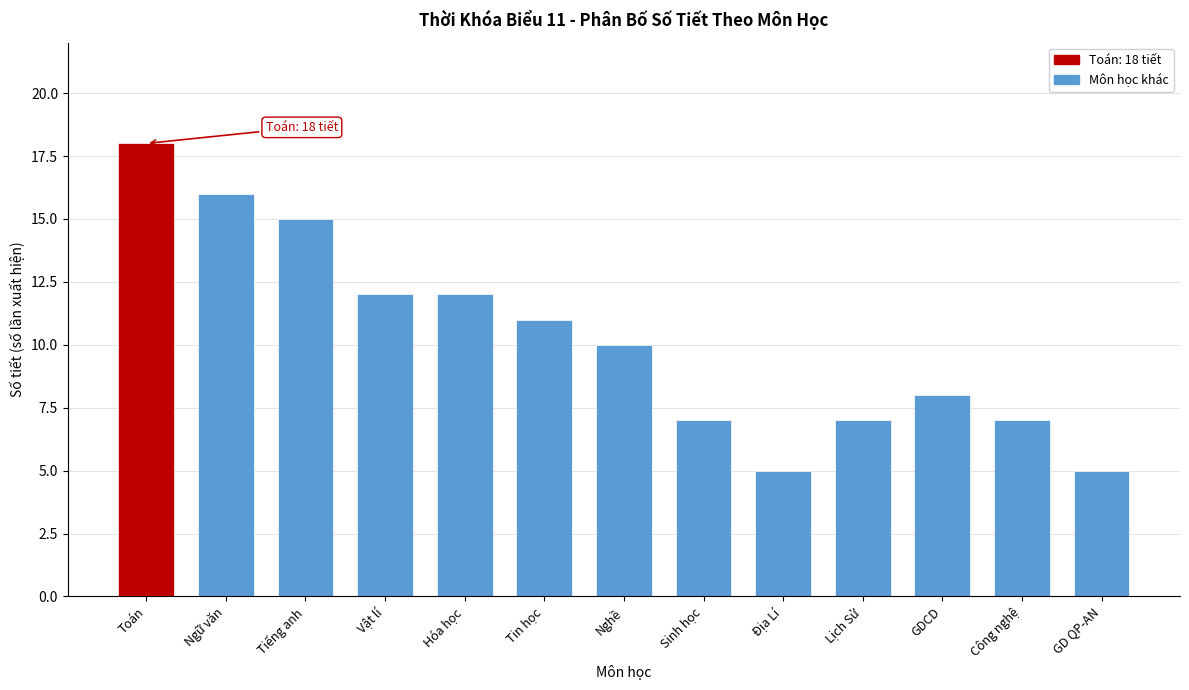

Reading right to left, what are all the values shown in this chart?

5	7	8	7	5	7	10	11	12	12	15	16	18